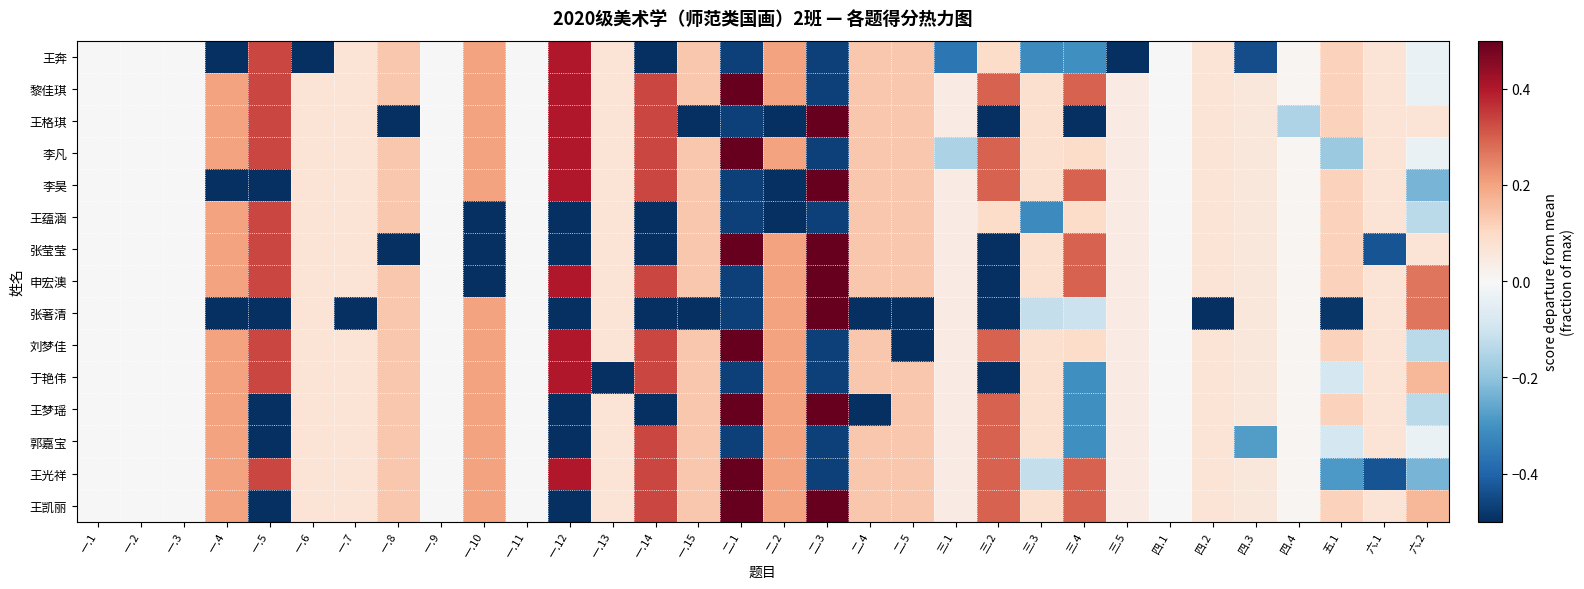

Between 一.8 and 一.10, which series saw the biggest shift?

王格琪